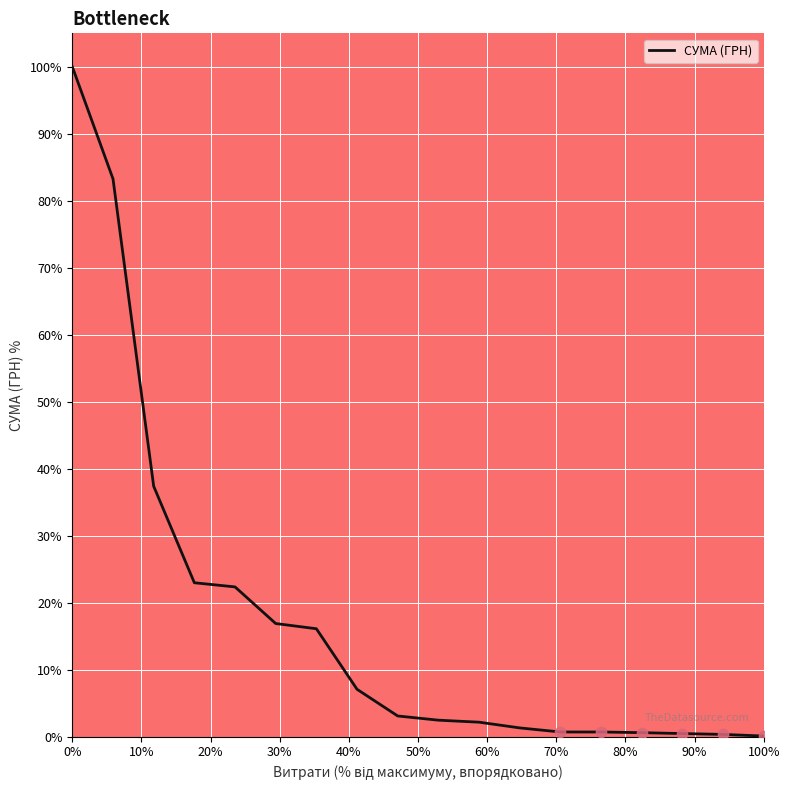

What is the greatest value displayed?

100.0